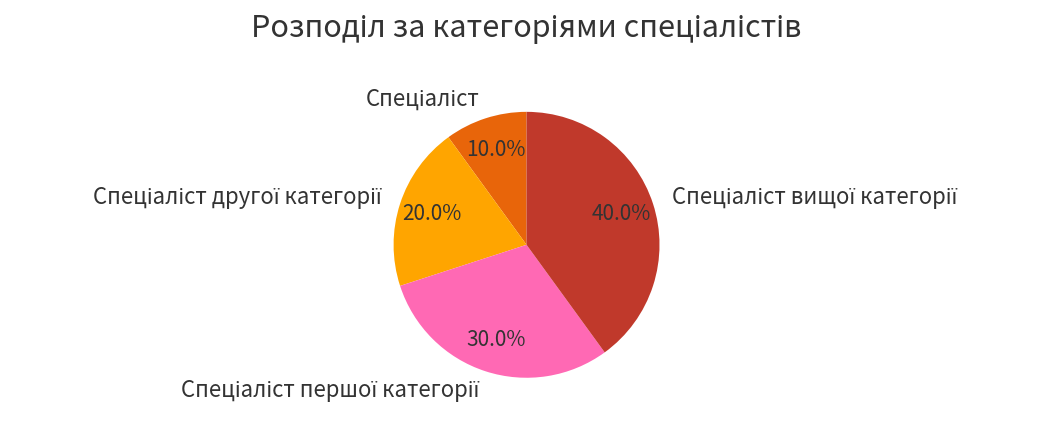

Does any single category account for the majority?

No